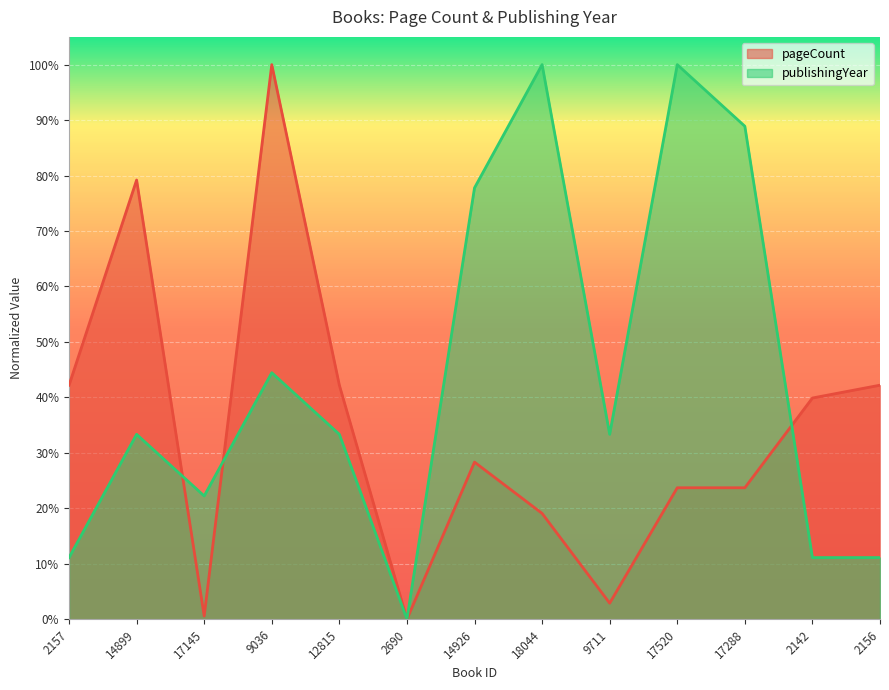

How many data points in pageCount are above 0?

12